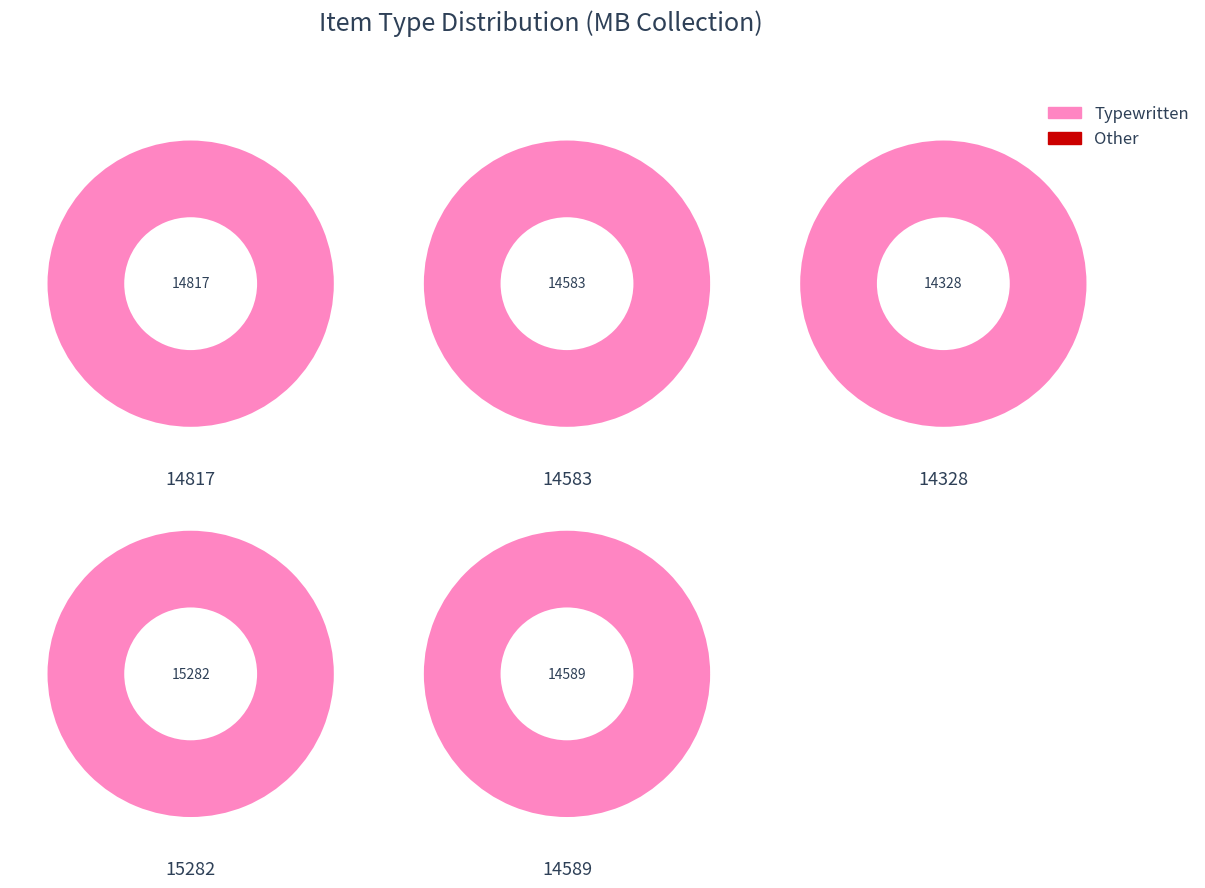

Count the number of slices in the pie.

5